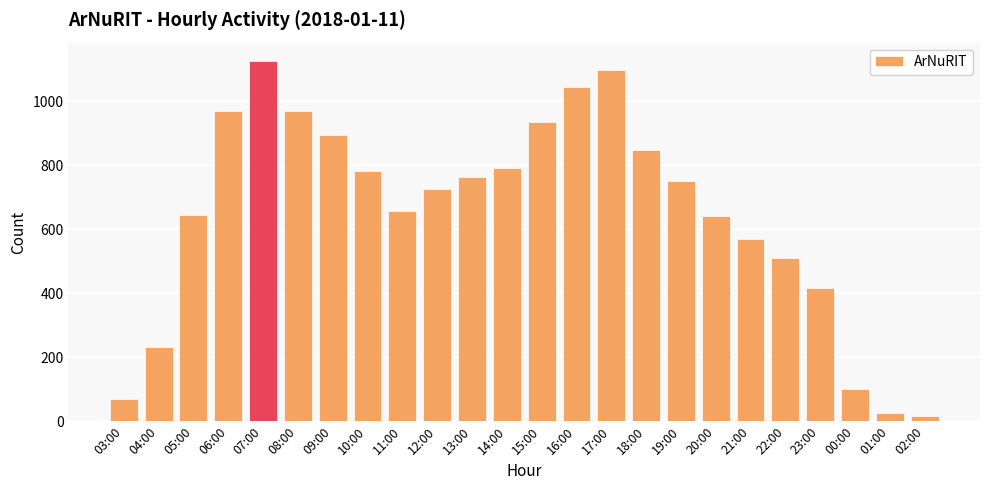

What is the change in value from 07:00 to 10:00?

-345